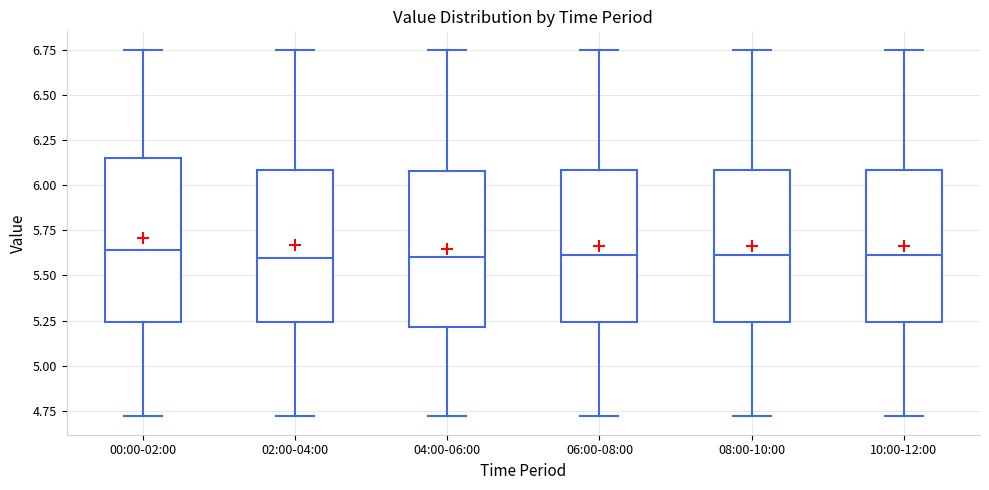

Reading left to right, transcribe this box plot: for each box, give where its median line is, the range the box spans, and where its two whiskers end, as read against the y-axis. The values are not printed on the chart, so give them approximately, as read against the axis.

00:00-02:00: median 5.65, box 5.25 to 6.15, whiskers 4.70 to 6.75
02:00-04:00: median 5.60, box 5.25 to 6.10, whiskers 4.70 to 6.75
04:00-06:00: median 5.60, box 5.20 to 6.10, whiskers 4.70 to 6.75
06:00-08:00: median 5.60, box 5.25 to 6.10, whiskers 4.70 to 6.75
08:00-10:00: median 5.60, box 5.25 to 6.10, whiskers 4.70 to 6.75
10:00-12:00: median 5.60, box 5.25 to 6.10, whiskers 4.70 to 6.75